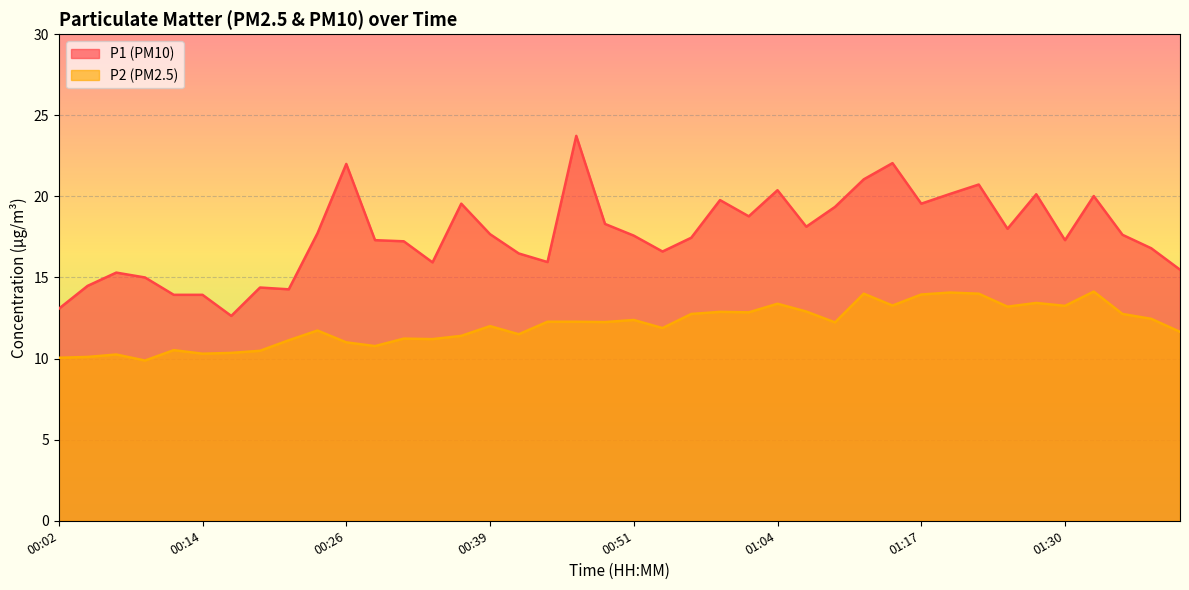

What are all the series names shown in the legend?

P1 (PM10), P2 (PM2.5)